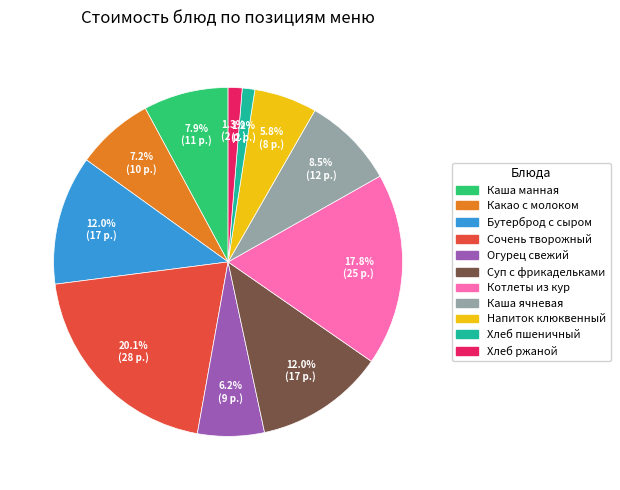

Does any single category account for the majority?

No